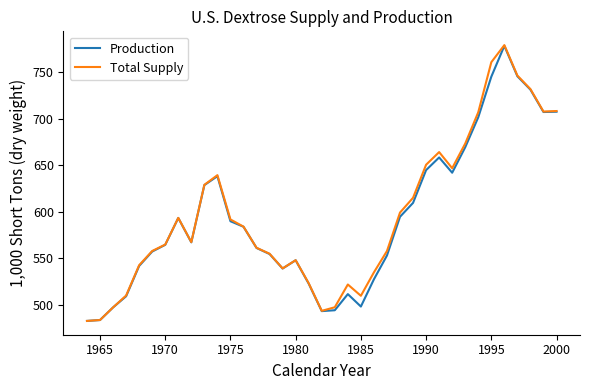

Which series has the widest spread of values?

Total Supply